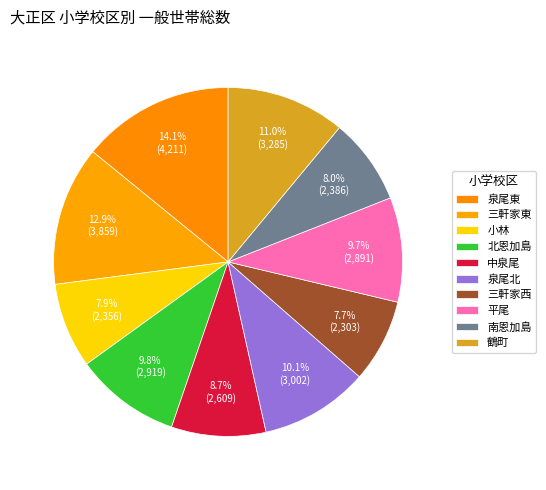

How many slices are in this pie chart?

10